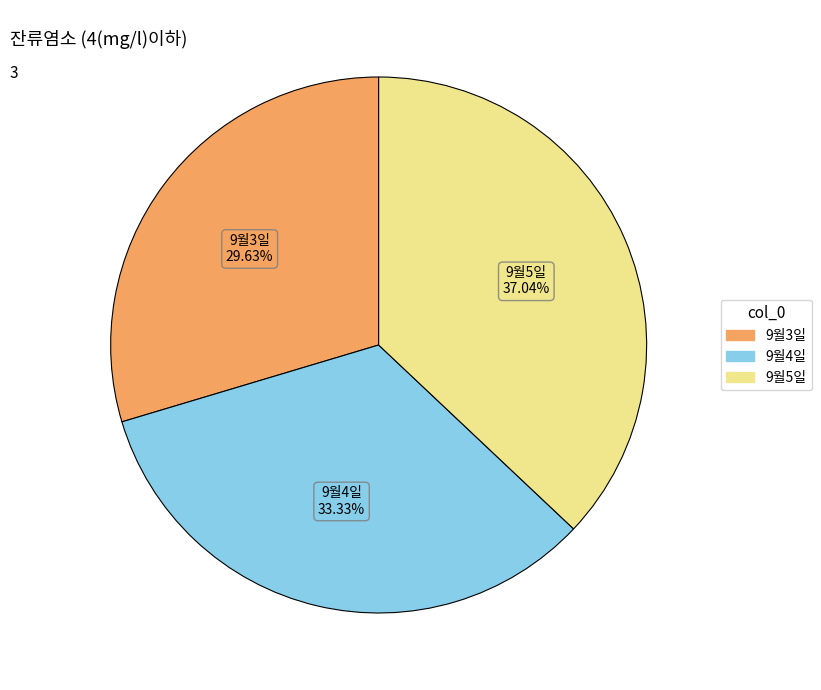

Does any single category account for the majority?

No